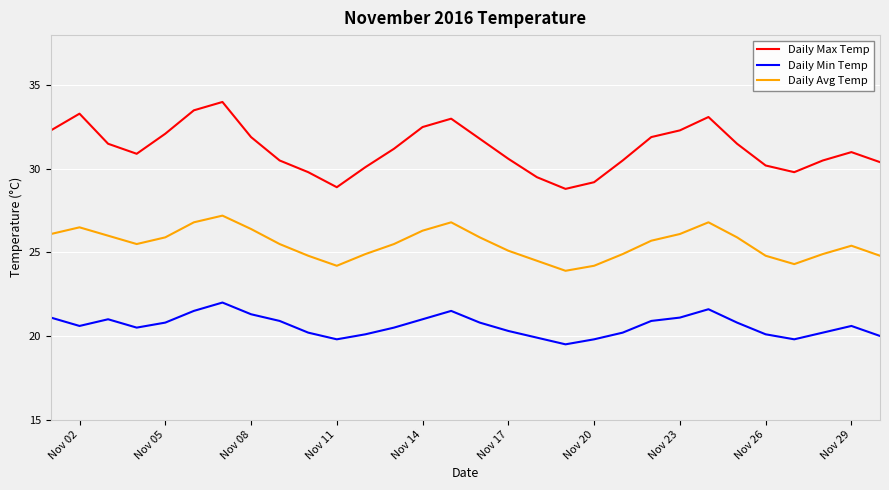

True or false: Daily Min Temp has more than 0 points higher than both neighbors.

True